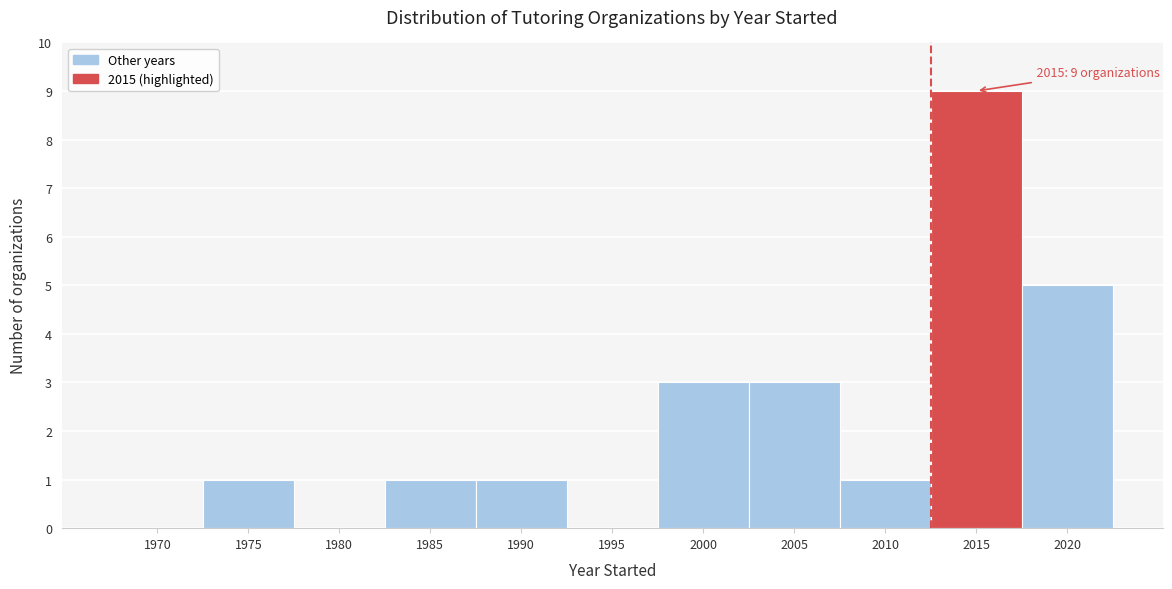

Reading left to right, what are all the values shown in this chart?

1970=0	1975=1	1980=0	1985=1	1990=1	1995=0	2000=3	2005=3	2010=1	2015=9	2020=5